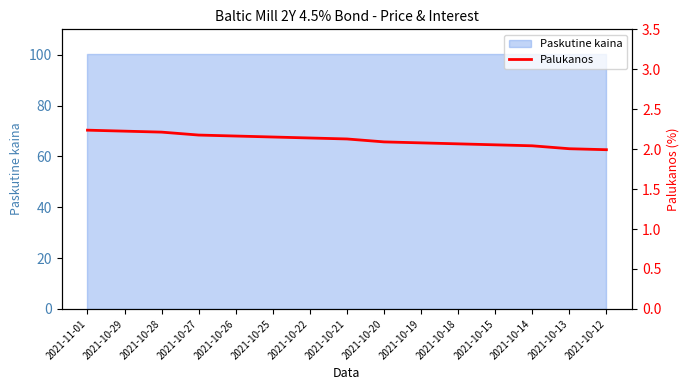

Rank the categories by value from highest to lowest.

2021-11-01, 2021-10-29, 2021-10-28, 2021-10-27, 2021-10-26, 2021-10-25, 2021-10-22, 2021-10-21, 2021-10-20, 2021-10-19, 2021-10-18, 2021-10-15, 2021-10-14, 2021-10-13, 2021-10-12